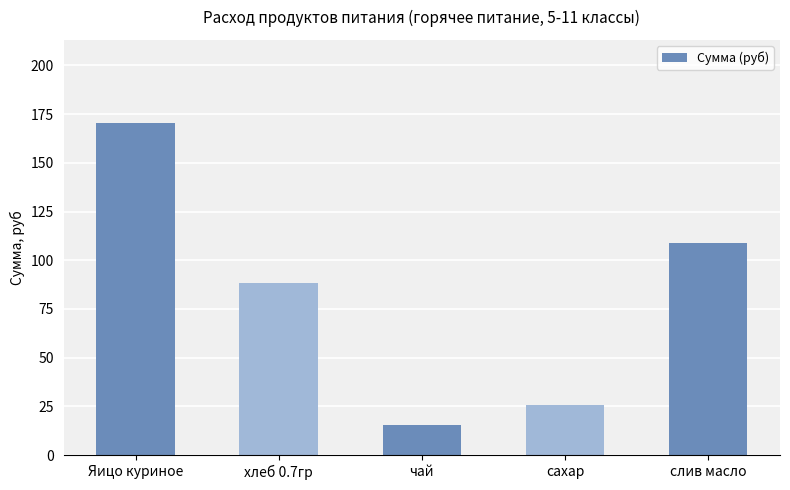

Is it true that the value at хлеб 0.7гр is 88.6?

True